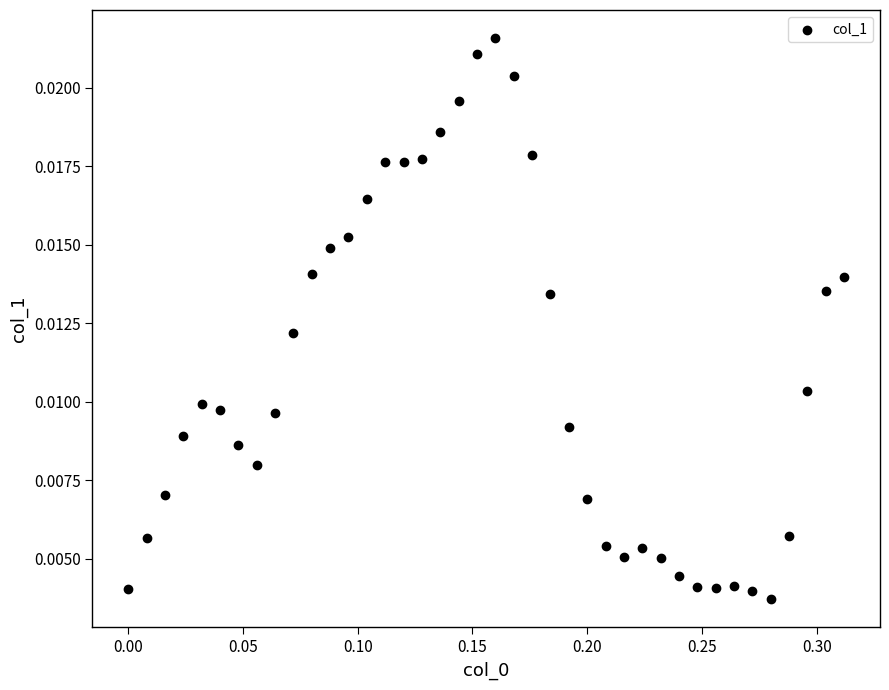

What is the range of X values (max minus min)?

0.3